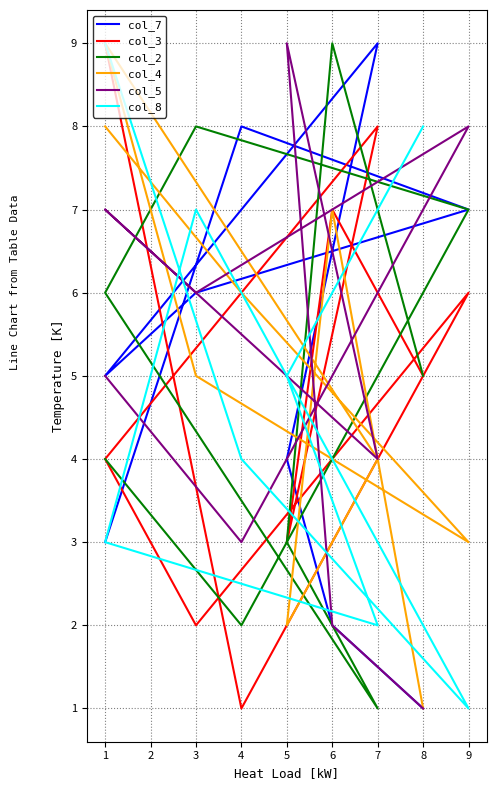

List the series in order of their peak value, lowest first.

col_7, col_3, col_2, col_4, col_5, col_8